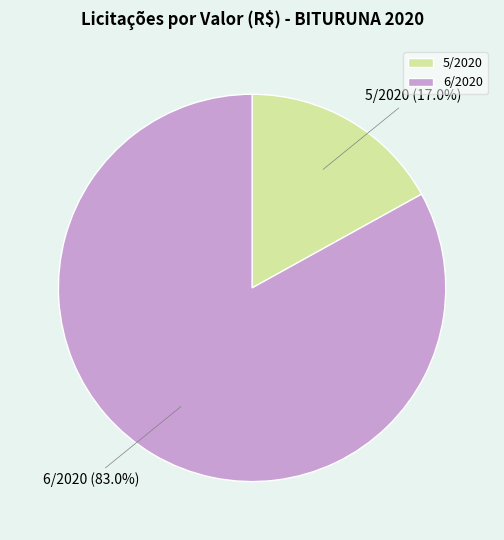

Is there any slice that represents more than half of the pie?

Yes